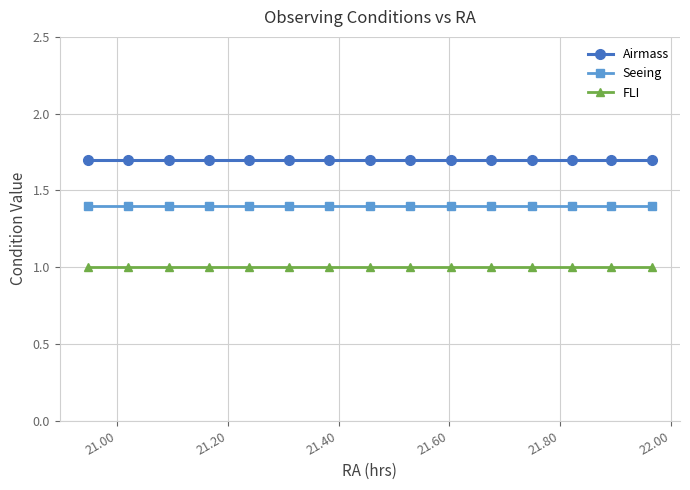

Rank the series by their average value, from highest to lowest.

Airmass, Seeing, FLI